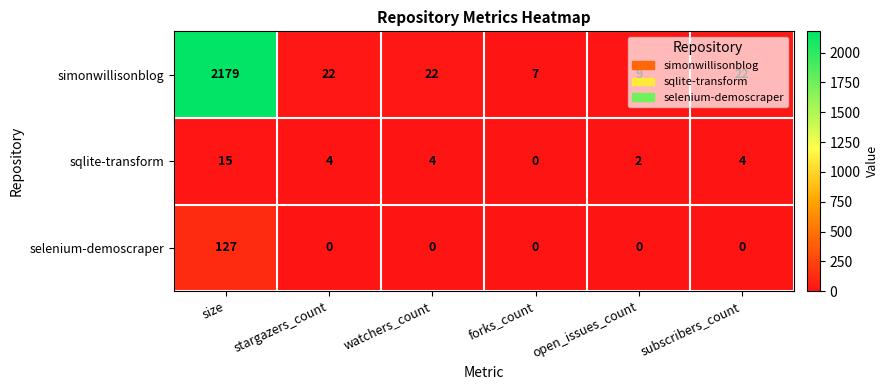

What is the total value across all series at forks_count?

7